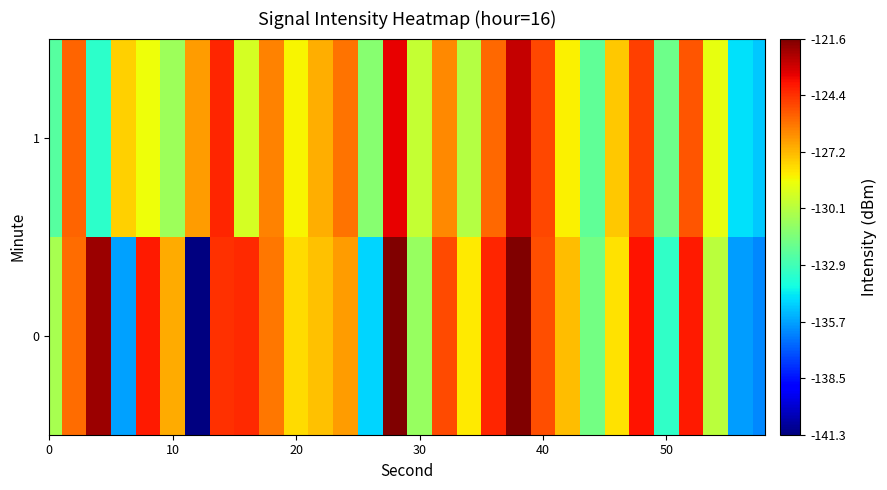

Rank the series by their average value, from highest to lowest.

0, 1